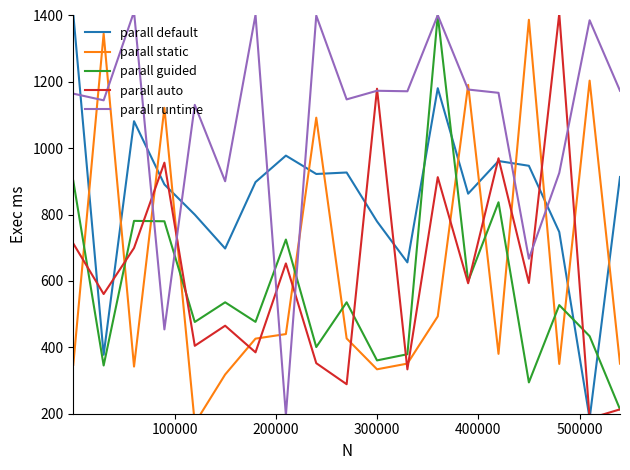

Reading left to right, what are all the values shown in this chart?

parall default: 1404.6	377.6	1081.4	890.9	800.0	697.9	898.0	977.8	922.4	926.9	779.5	656.0	1180.9	863.0	961.5	947.1	747.7	185.6	913.3
parall static: 347.3	1345.3	342.1	1121.8	170.7	318.1	426.3	440.0	1092.1	426.9	333.9	351.0	493.3	1190.8	380.4	1387.1	350.0	1203.7	350.9
parall guided: 901.8	345.3	781.1	779.9	476.4	535.8	476.8	724.9	400.9	535.8	360.7	379.3	1401.0	599.0	837.2	294.4	527.3	433.7	213.2
parall auto: 713.0	560.7	699.4	956.5	404.6	465.2	385.0	652.9	352.3	288.9	1179.3	333.7	912.9	593.2	969.7	593.9	1405.5	185.6	213.2
parall runtime: 1164.6	1144.4	1411.3	454.1	1130.7	900.5	1401.9	195.3	1399.7	1147.2	1173.2	1171.7	1401.0	1176.9	1167.0	667.1	925.5	1385.6	1173.2